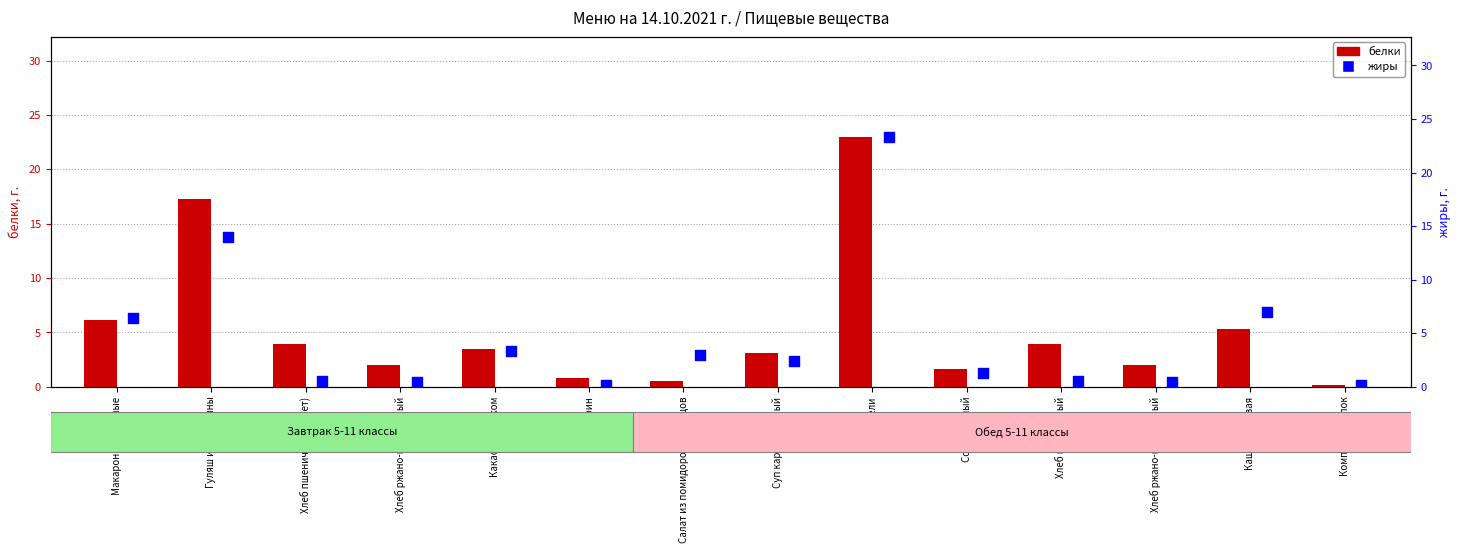

Which series contains the lowest Y value?

белки